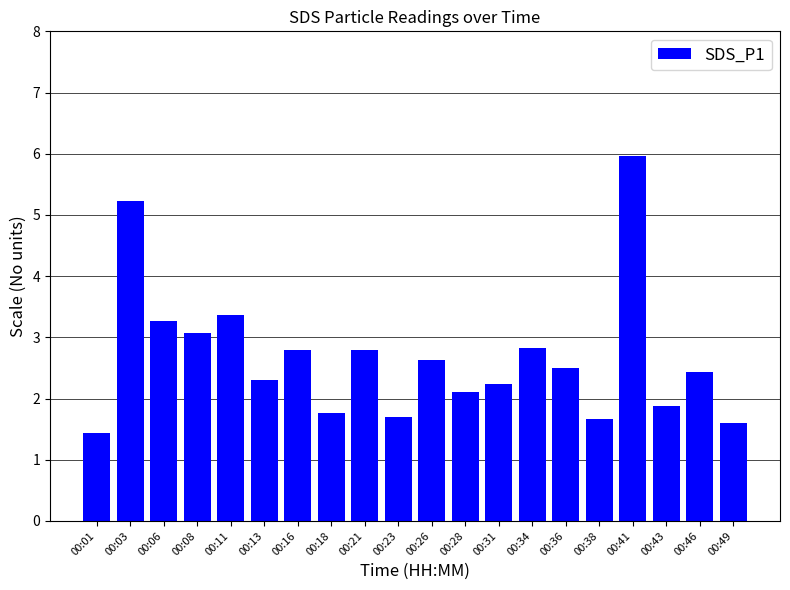

What is the value of the 17th bar from the left?

6.0